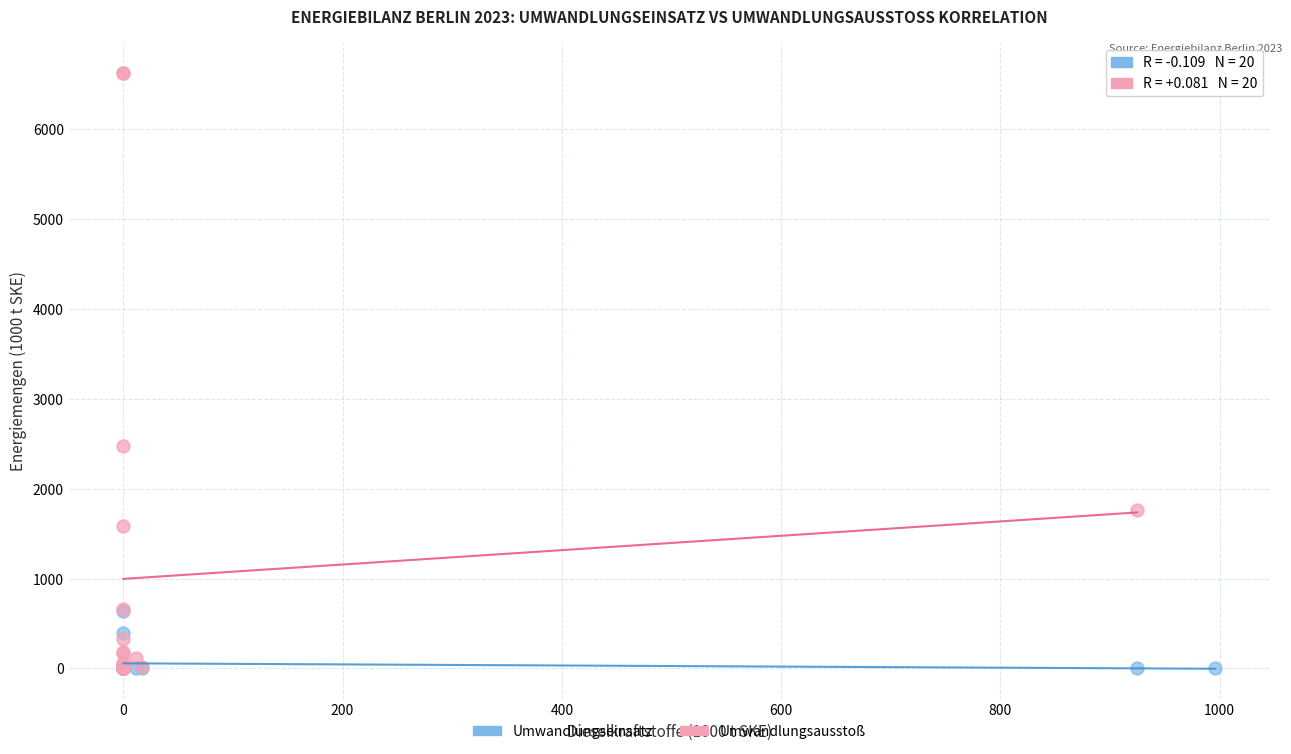

Which series has the widest spread of Y values?

Umwandlungsausstoß